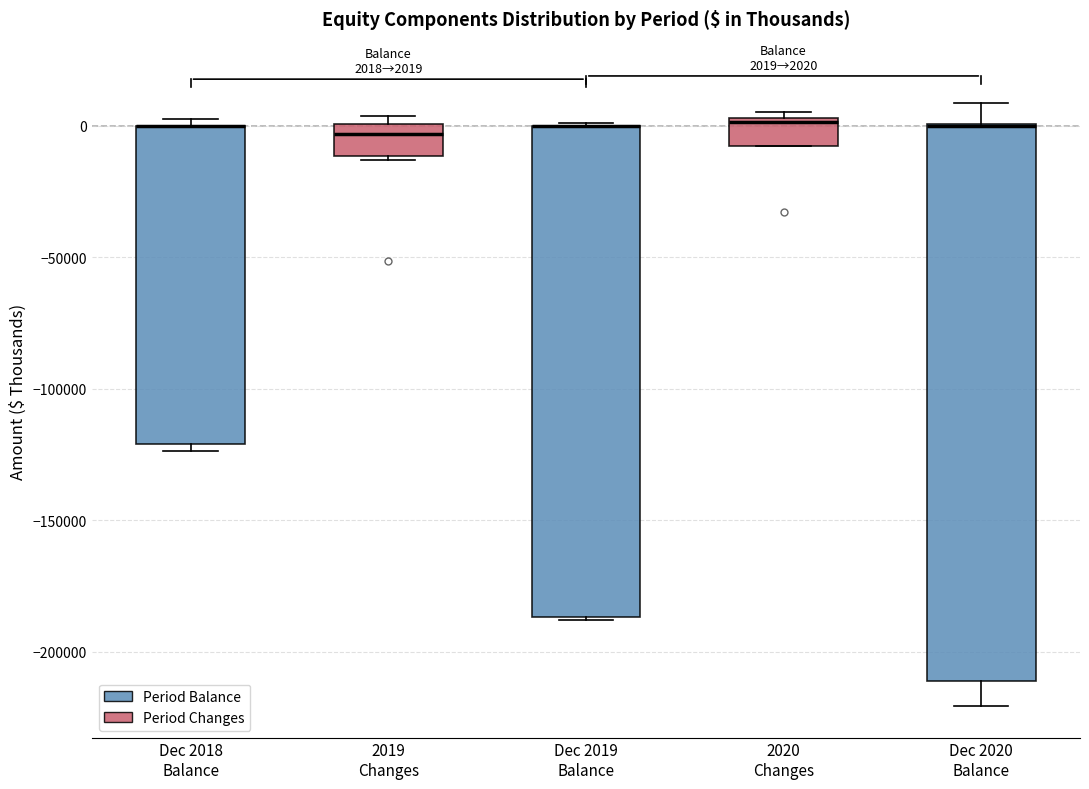

Comparing the boxes themselves (not the whiskers), which one is the tallest?

Dec 2020 Balance